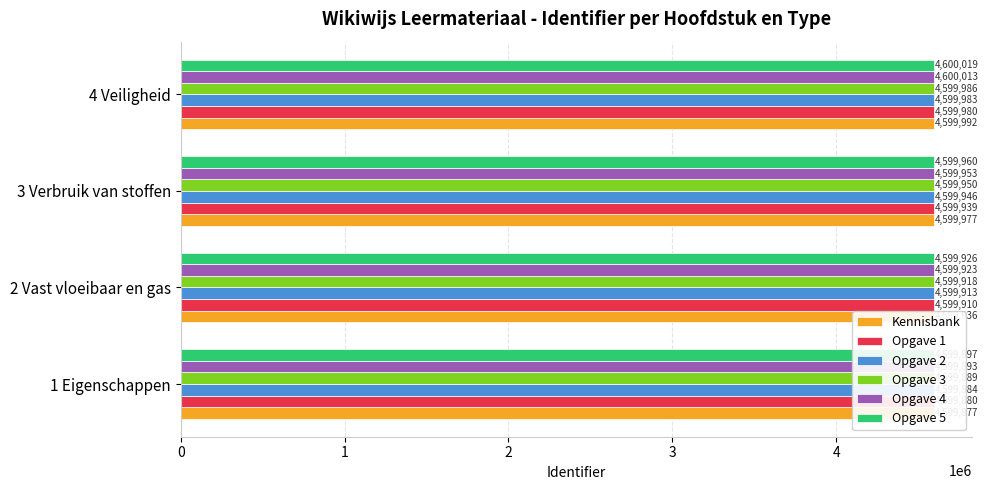

What is the value of the Opgave 2 bar at the 3rd from the left?

4599946